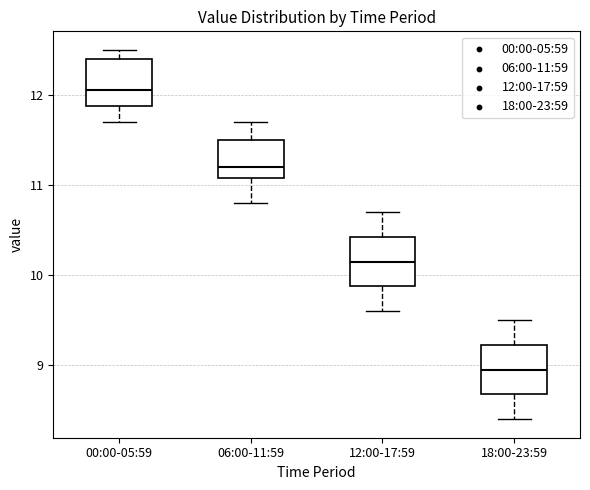

Reading left to right, read every box against the y-axis: the position of its median line, the range the box covers, and the ends of its whiskers. The values are not printed on the chart, so give them approximately, as read against the axis.

00:00-05:59: median 12.1, box 11.9 to 12.4, whiskers 11.7 to 12.5
06:00-11:59: median 11.2, box 11.1 to 11.5, whiskers 10.8 to 11.7
12:00-17:59: median 10.2, box 9.9 to 10.4, whiskers 9.6 to 10.7
18:00-23:59: median 9.0, box 8.7 to 9.2, whiskers 8.4 to 9.5